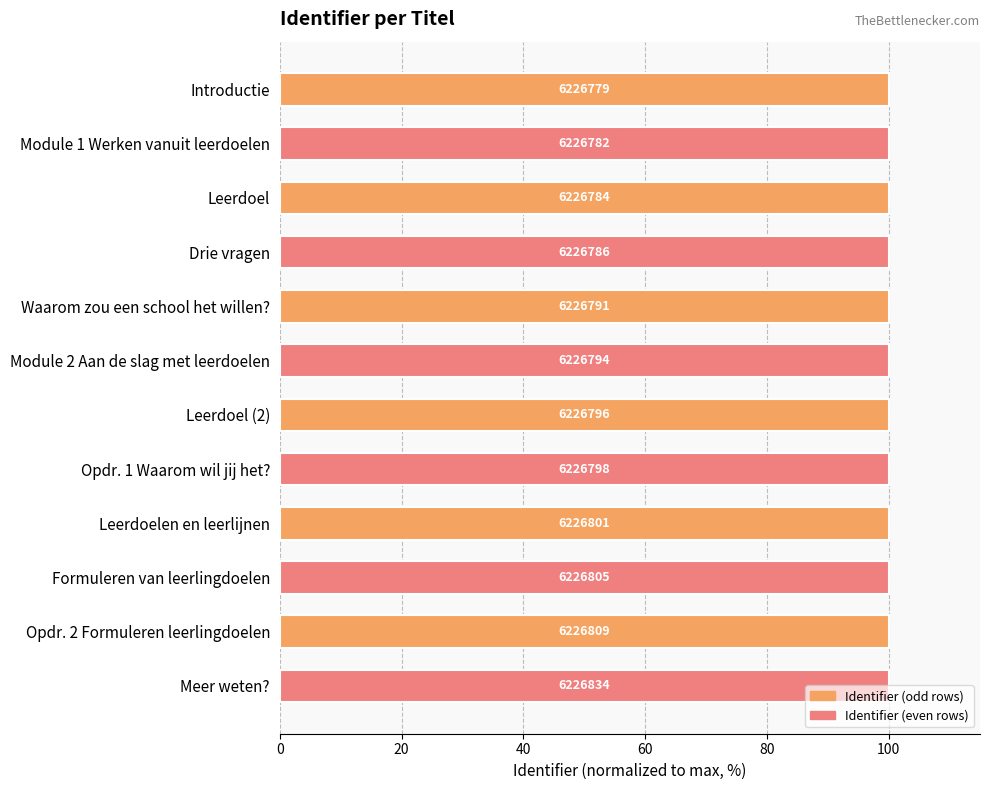

How many bars are there in total?

12